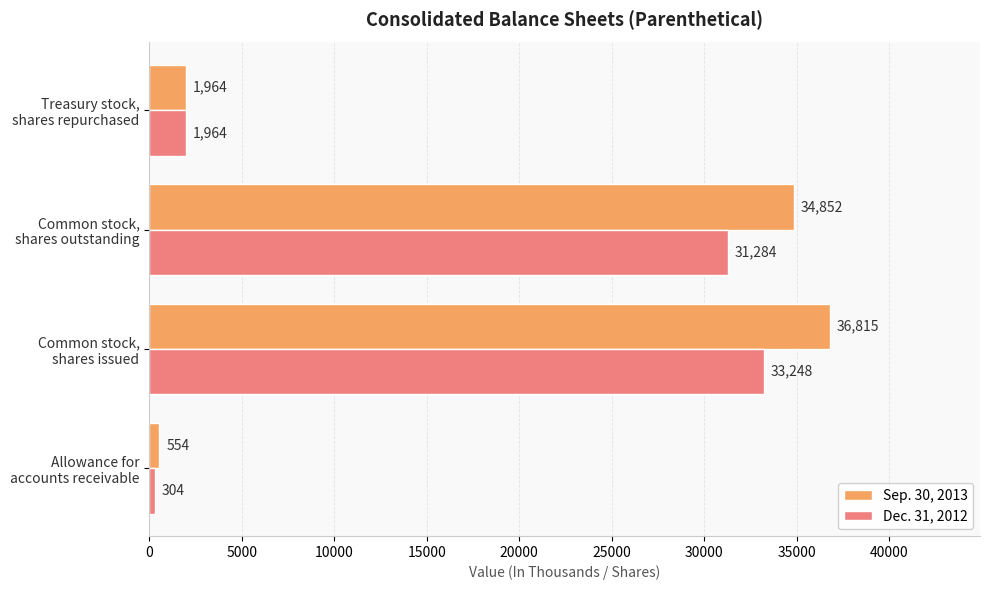

Which series has the largest range (max minus min)?

Sep. 30, 2013